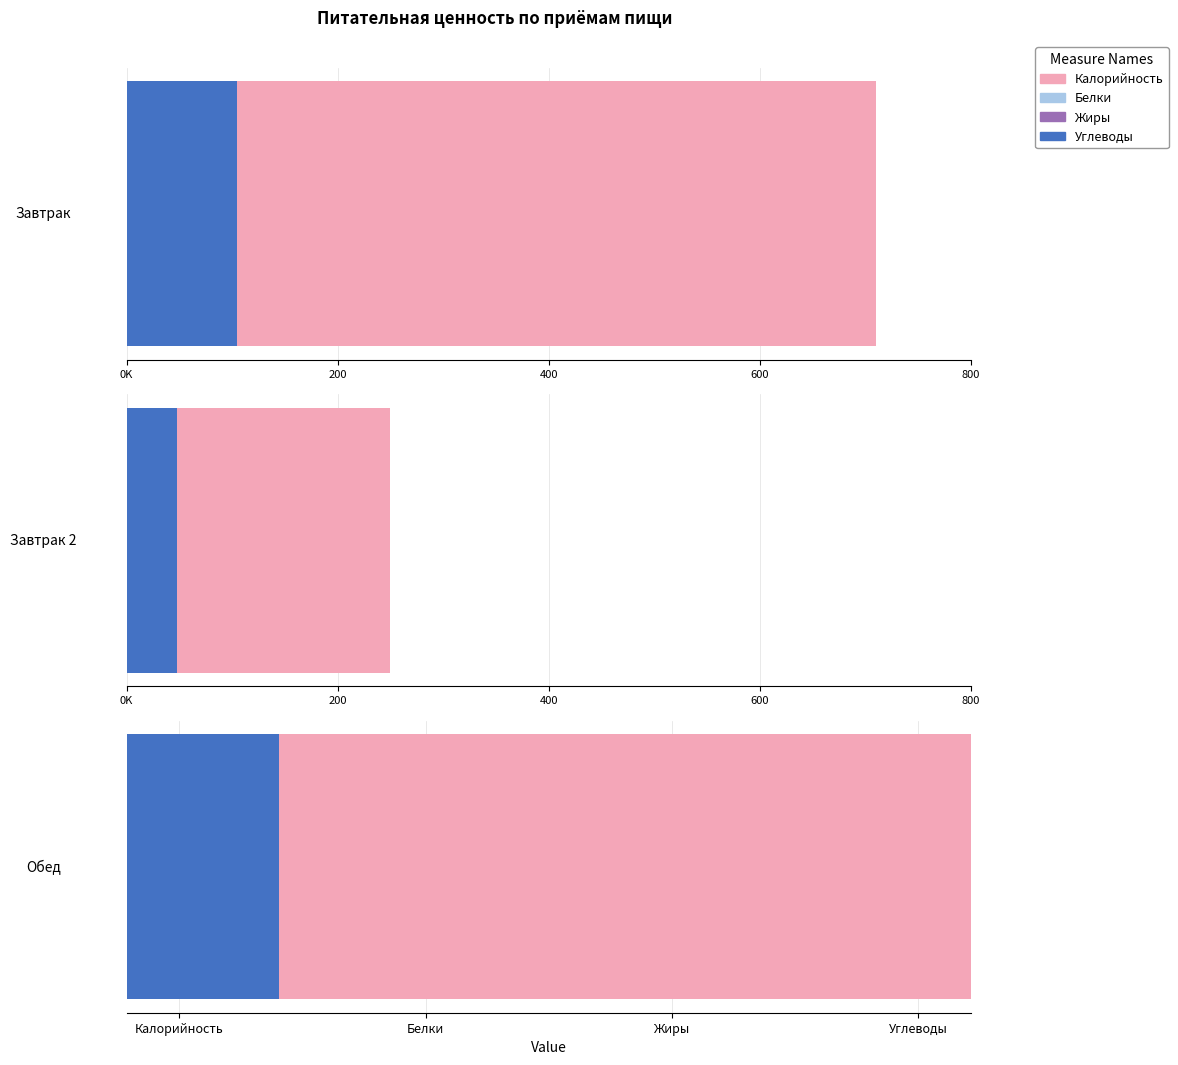

What are all the series names shown in the legend?

Калорийность, Белки, Жиры, Углеводы